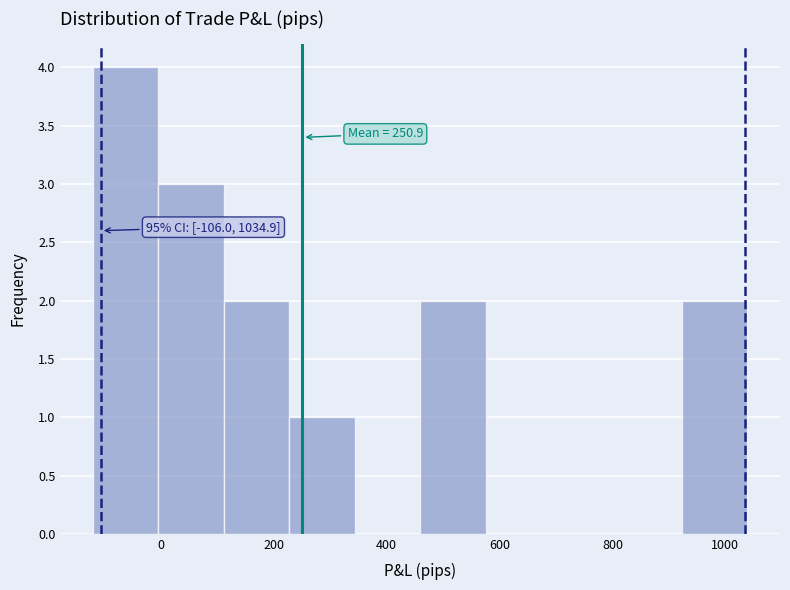

Which range on the x-axis has the tallest bar?

-120 to 0